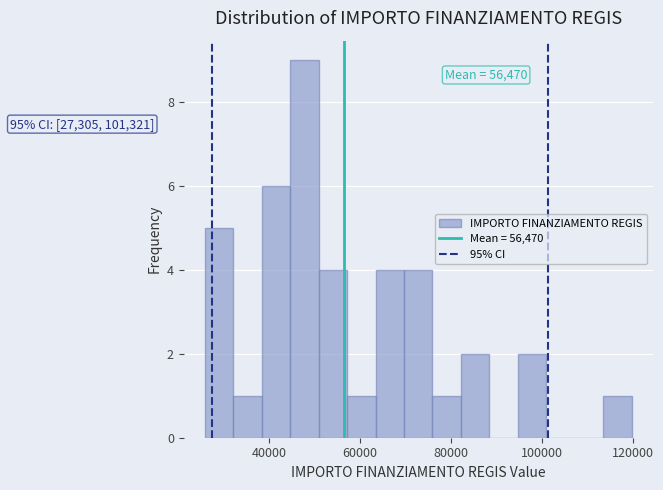

Around what value on the x-axis is the tallest bar? Give the approximate position of its centre, as read against the axis.

48000